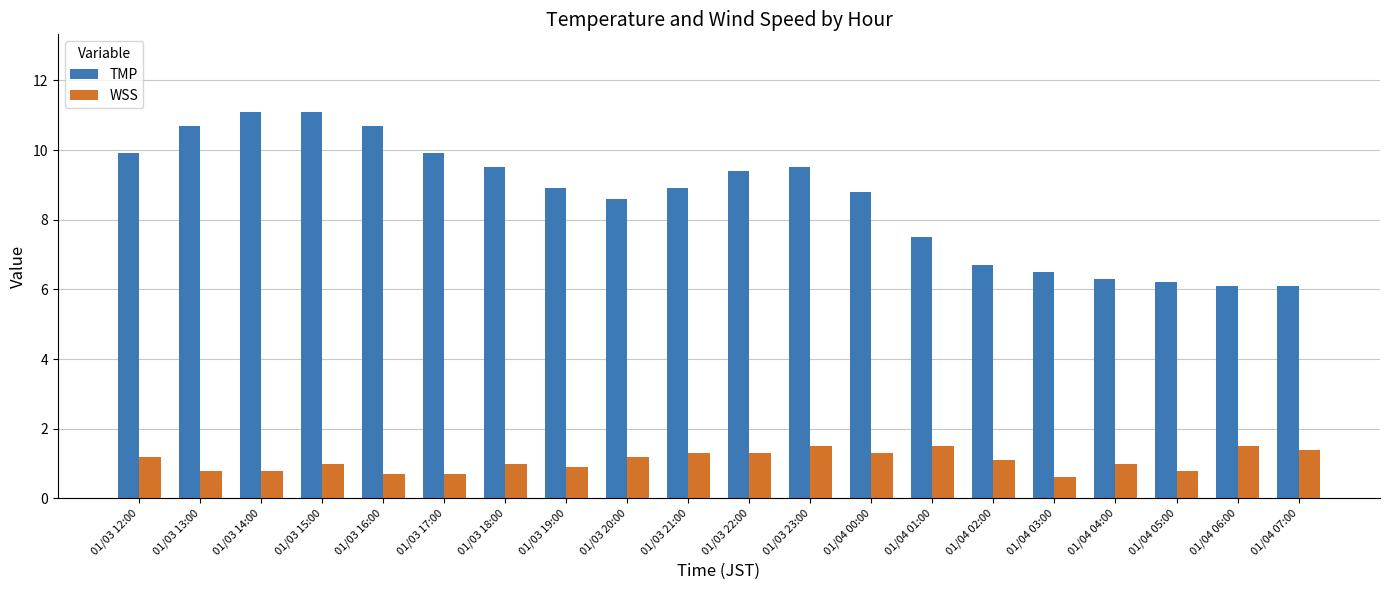

Which series has the largest total across all categories?

TMP